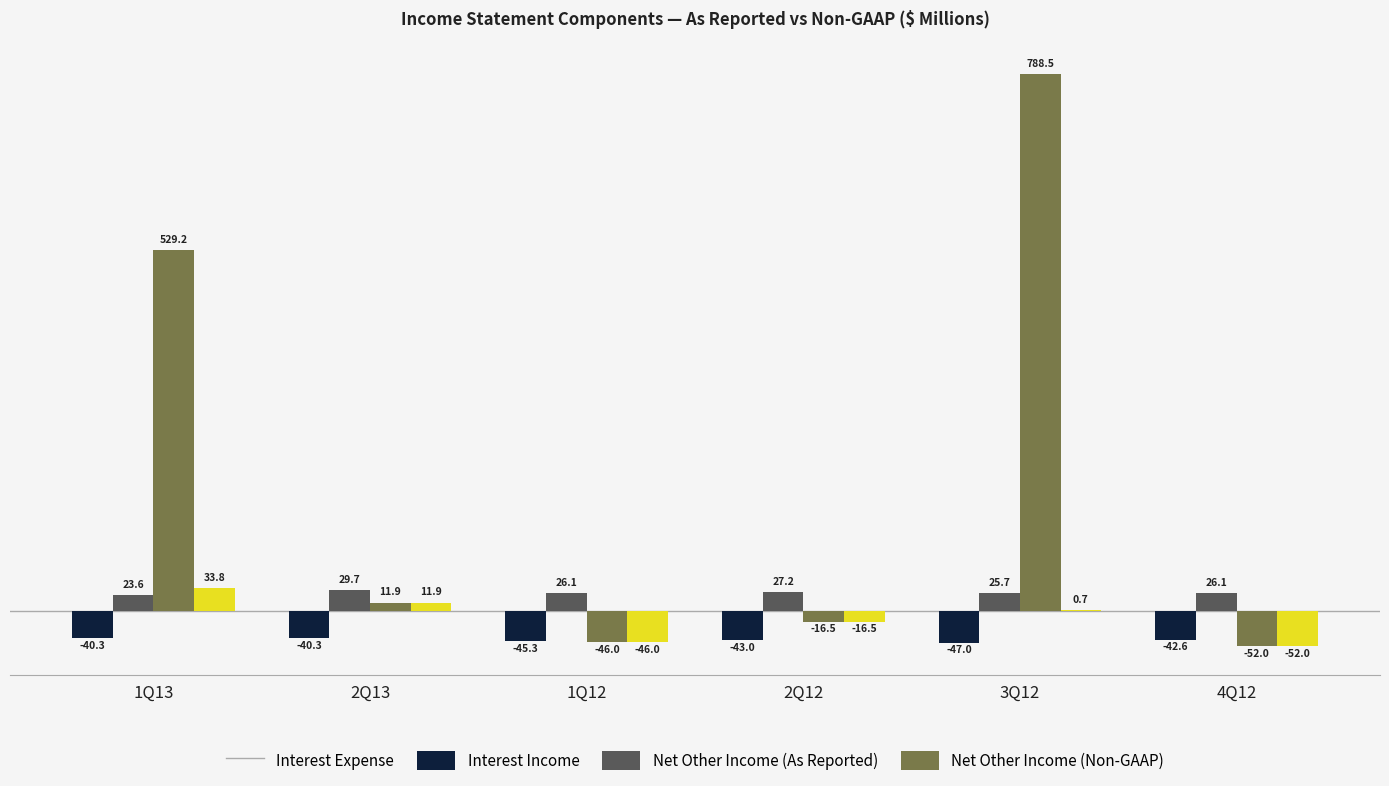

How many values in the Interest Expense series exceed -42?

2